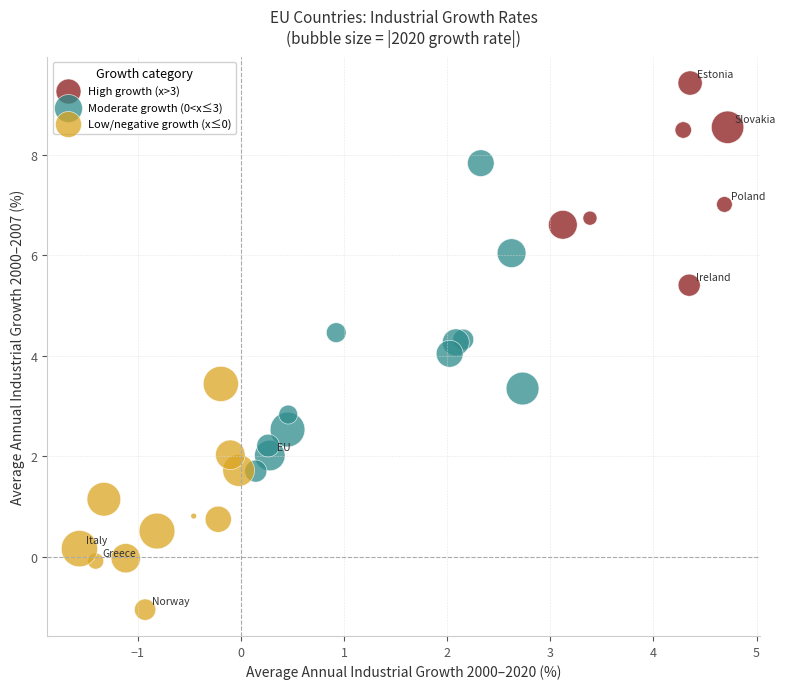

Which series contains the highest Y value?

High growth (x>3)